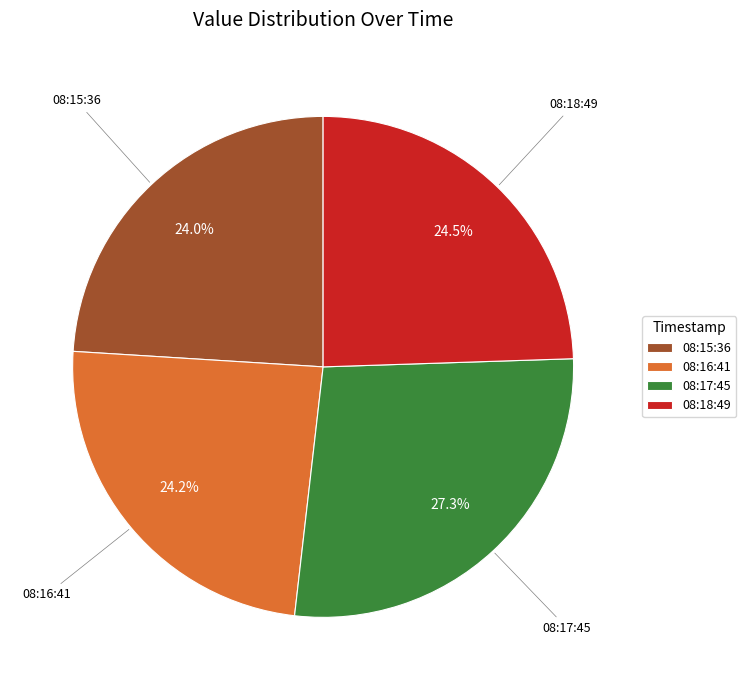

What is the largest slice in the pie chart?

08:17:45